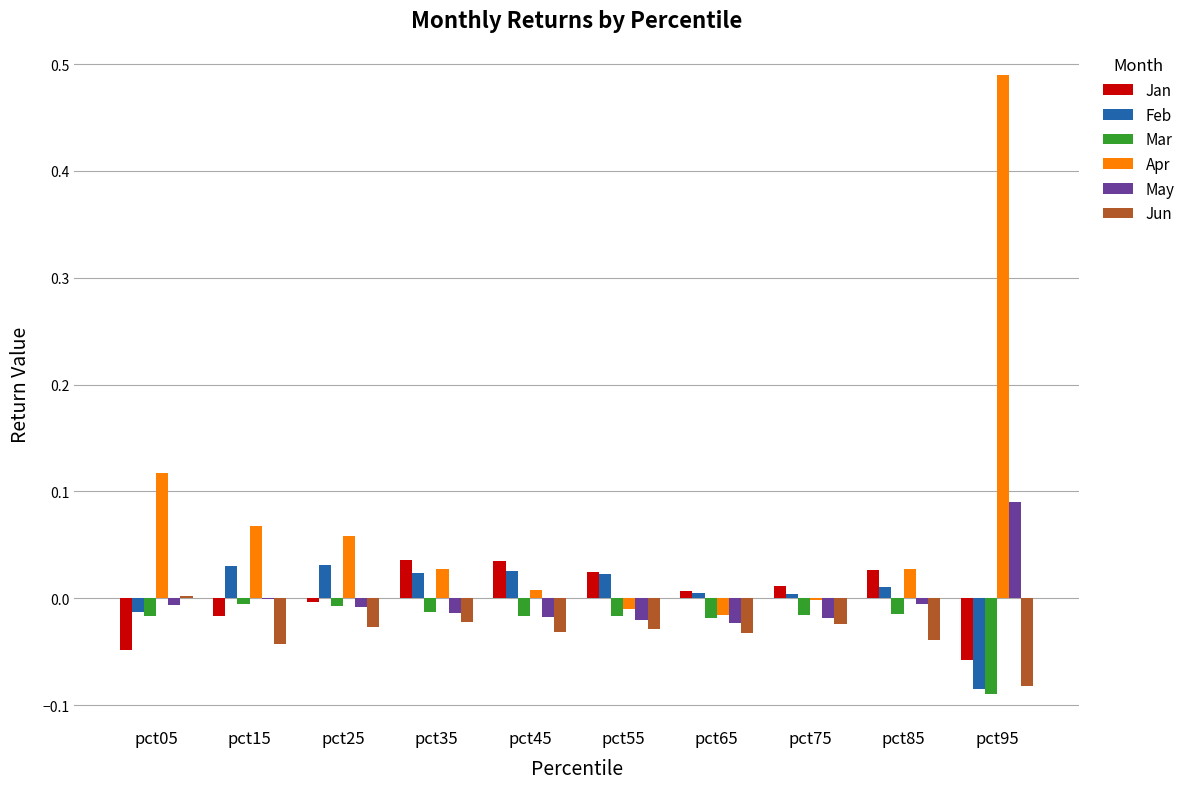

Is it true that Jan equals -0.0 at pct05?

True